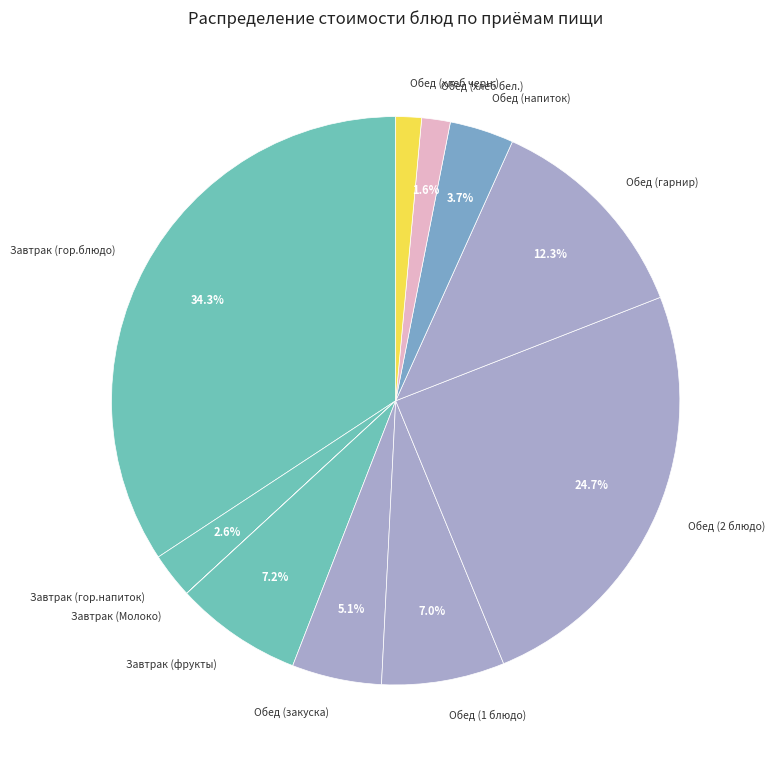

Which category has the biggest portion of the pie?

Завтрак (гор.блюдо)